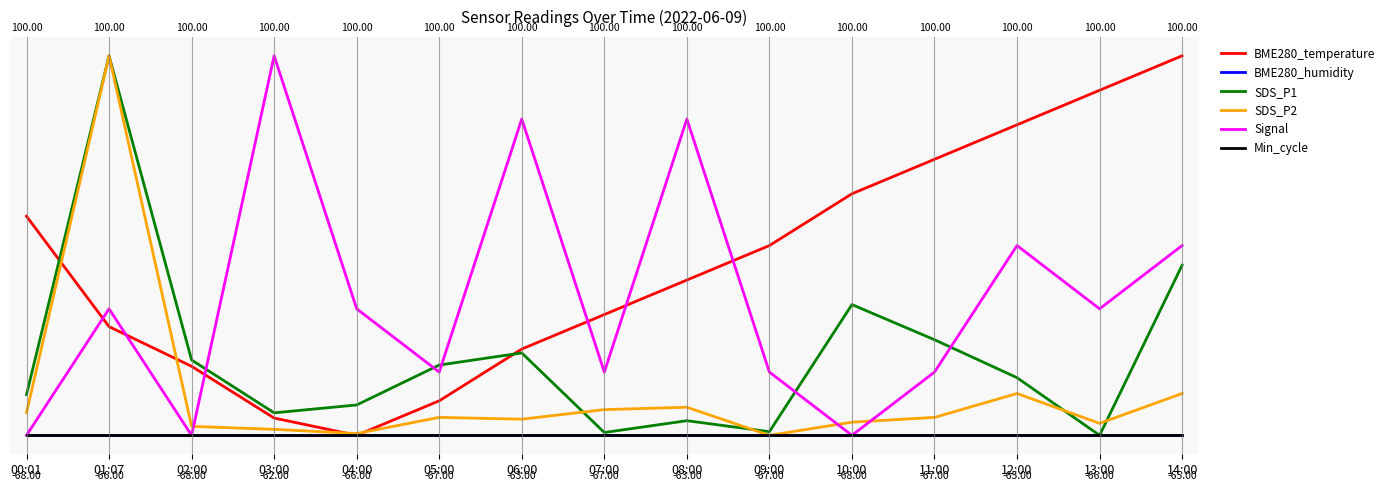

What is the sum of all BME280_temperature values?

6.7